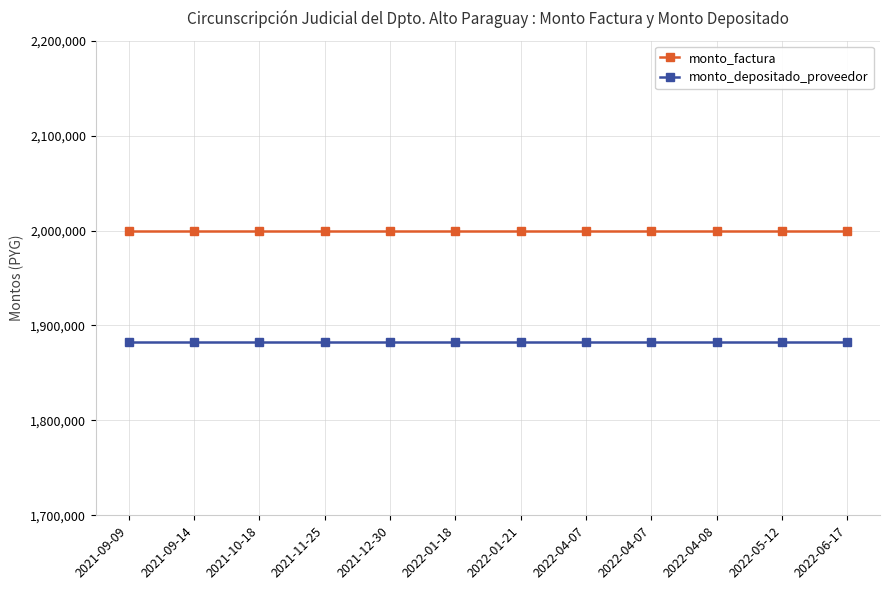

At how many categories does at least one series exceed 1897332?

12